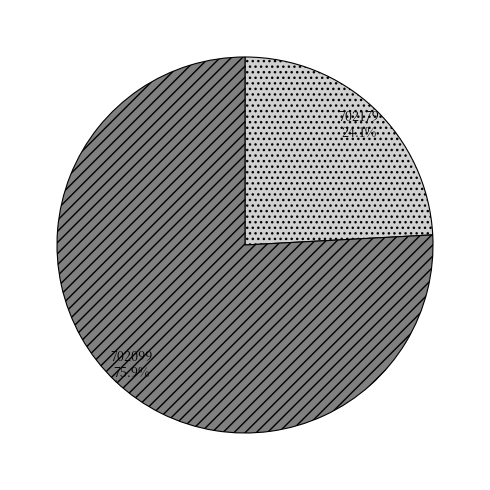

What percentage is the 702179 slice, to the nearest percent?

24%